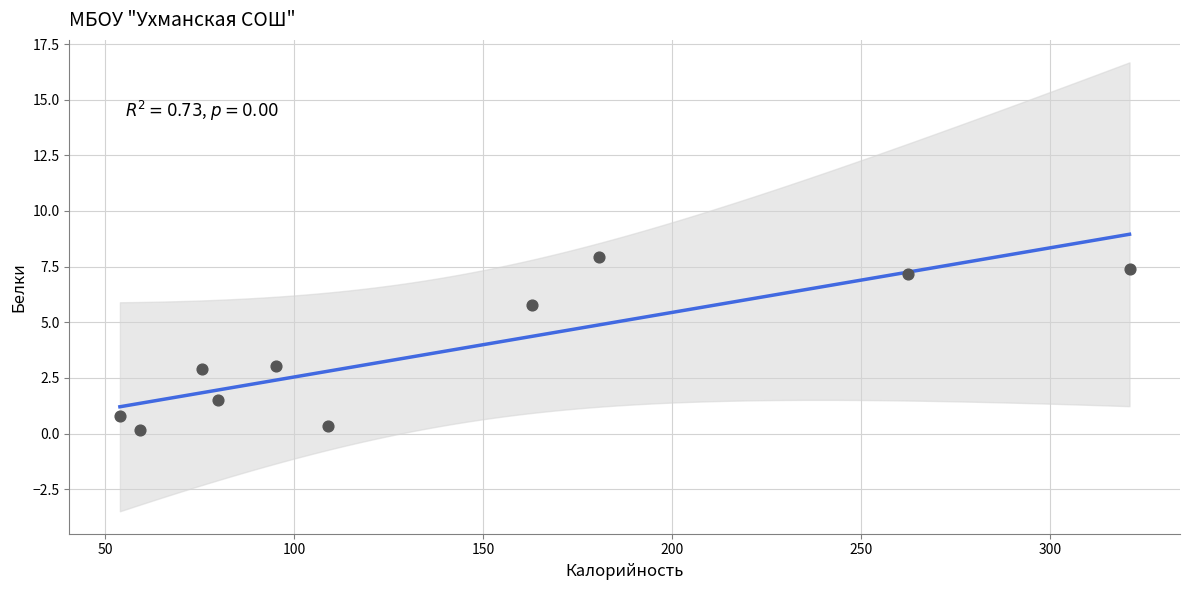

What is the average Y value?

3.7